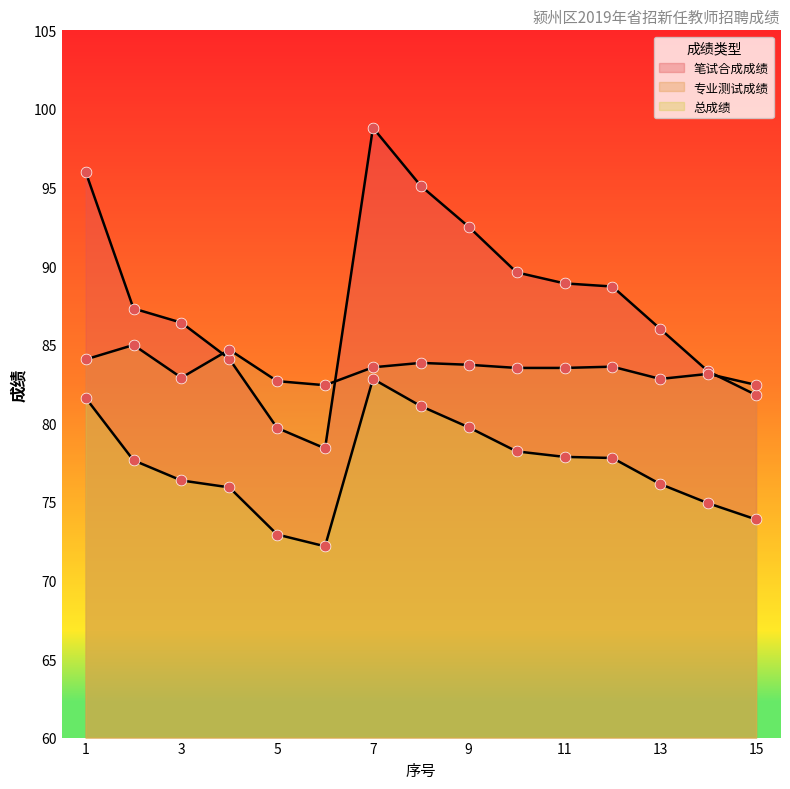

What is the total value across all series at 13?

244.9